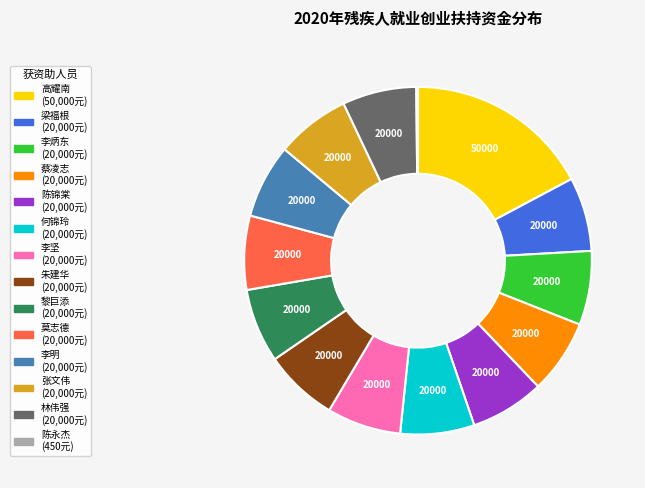

Does any single category account for the majority?

No